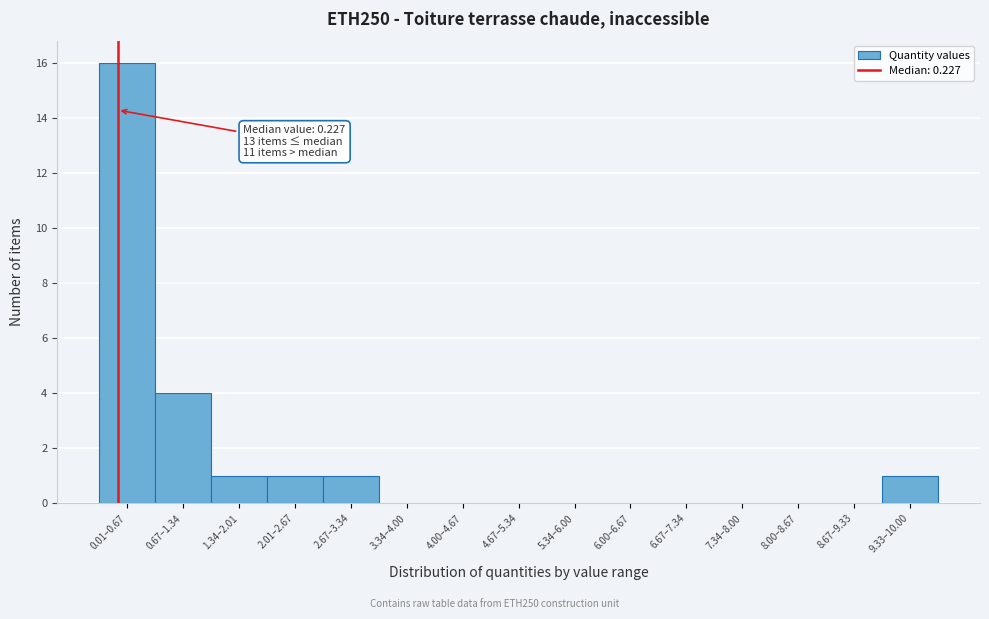

Reading left to right, what are all the values shown in this chart?

0.01–0.67=16	0.67–1.34=4	1.34–2.01=1	2.01–2.67=1	2.67–3.34=1	3.34–4.00=0	4.00–4.67=0	4.67–5.34=0	5.34–6.00=0	6.00–6.67=0	6.67–7.34=0	7.34–8.00=0	8.00–8.67=0	8.67–9.33=0	9.33–10.00=1